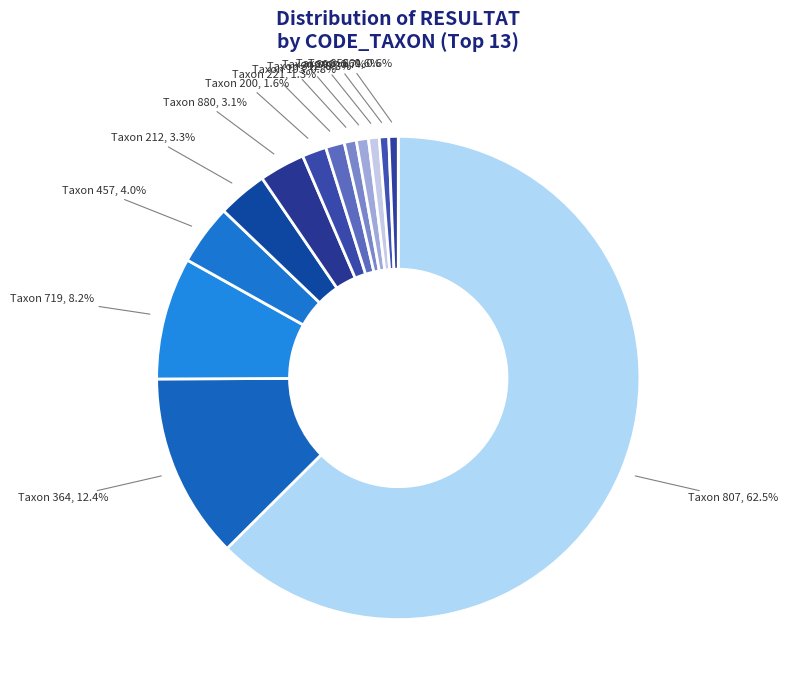

To the nearest percent, what is the average slice percentage?

8%